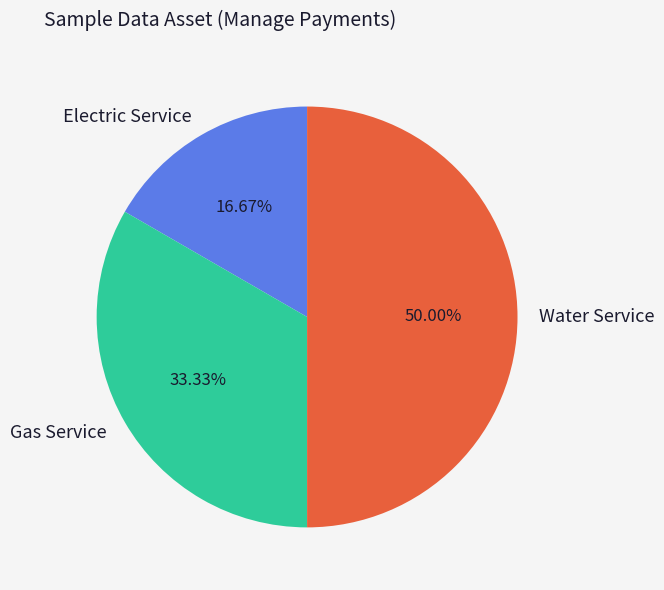

Is it true that Water Service is 45% of the pie?

False